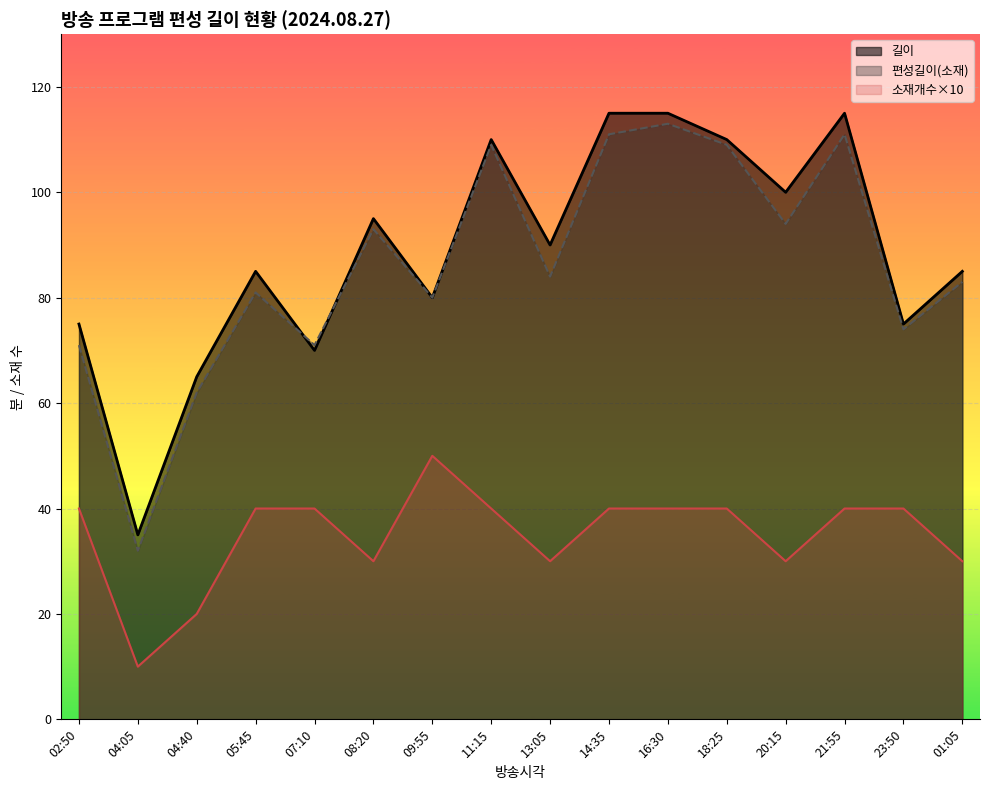

Rank the series at 07:10 from lowest to highest value.

소재개수, 길이, 편성길이(소재)